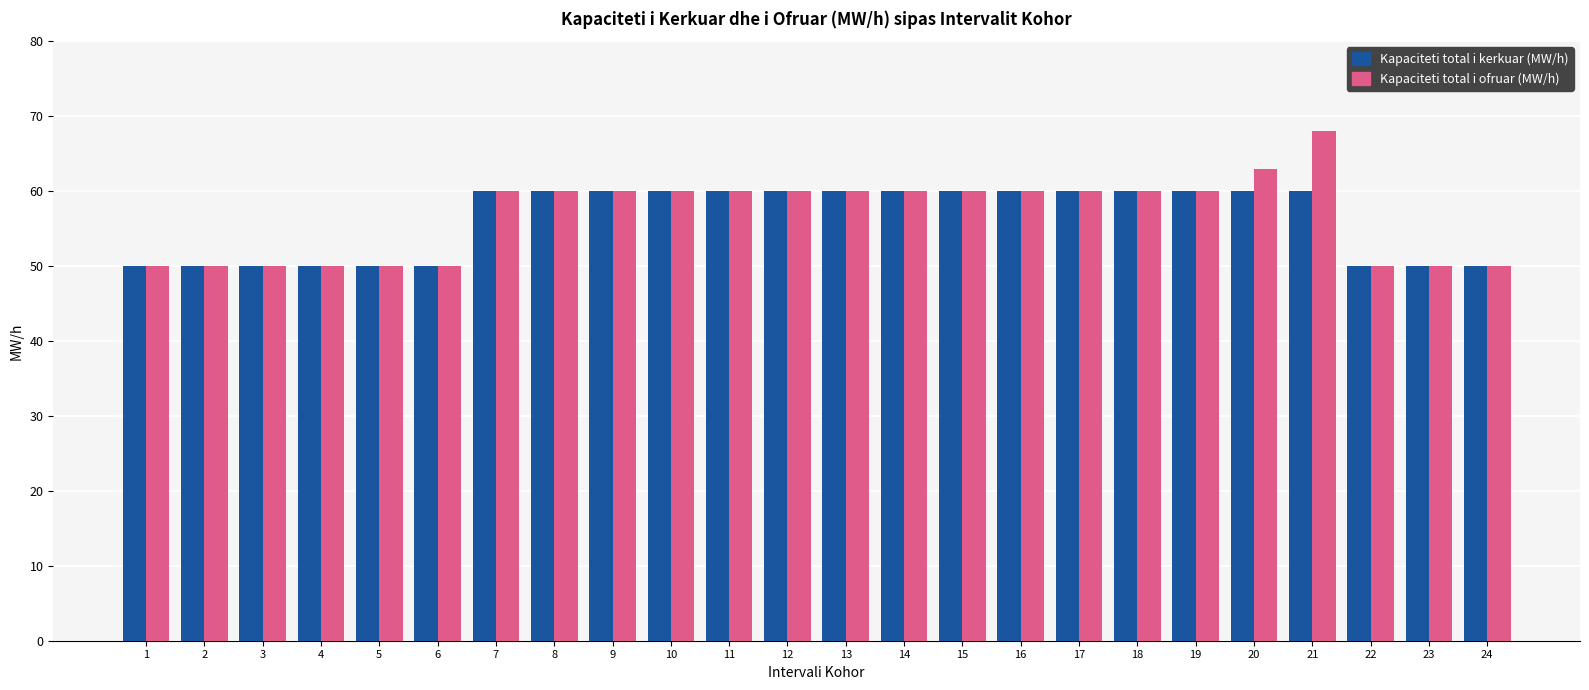

Which series has the widest spread of values?

Kapaciteti total i ofruar (MW/h)